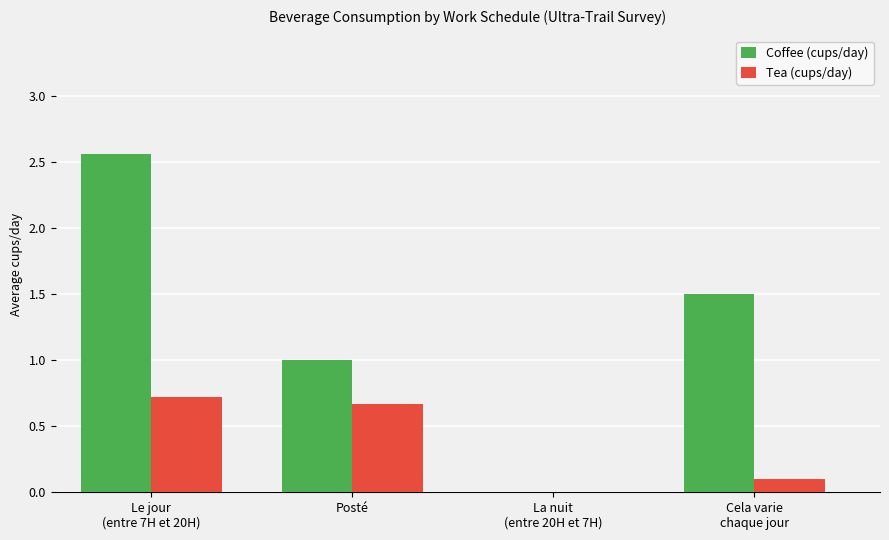

The Coffee (cups/day) series shows 1.0 at Posté. True or false?

True